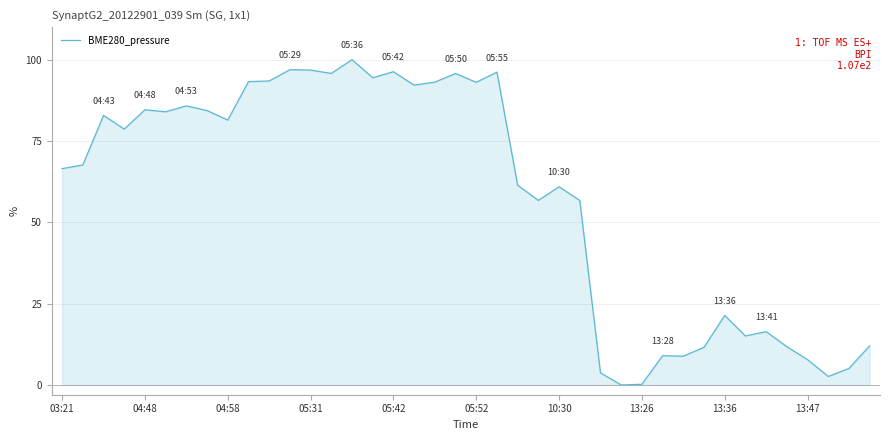

What is the difference between the maximum and minimum values?

100.0